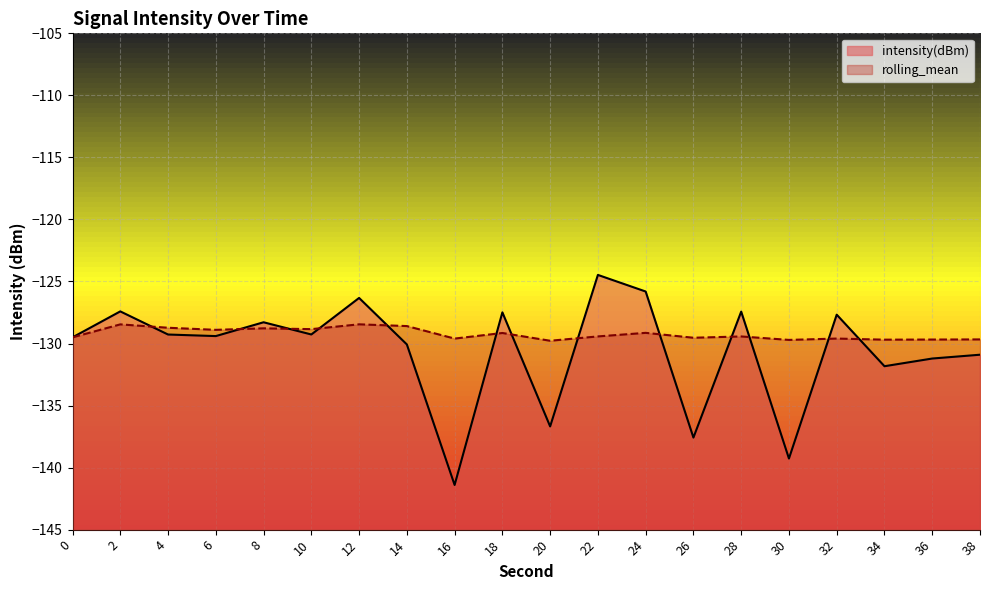

At how many categories does at least one series exceed -140?

20